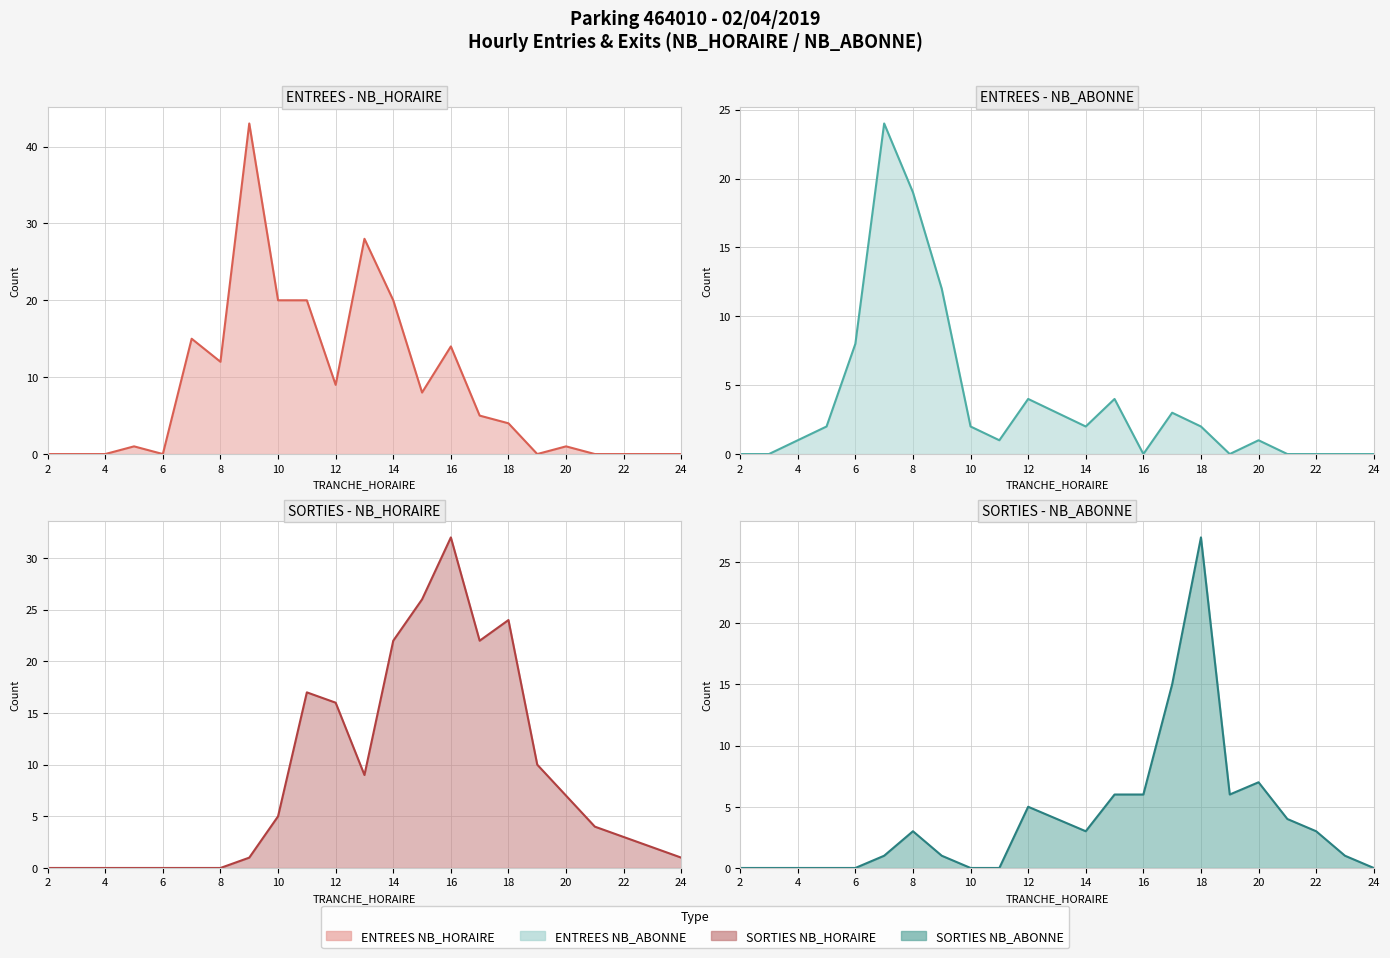

Which series ends up on top after the final intersection of SORTIES NB_ABONNE and SORTIES NB_HORAIRE?

SORTIES NB_HORAIRE